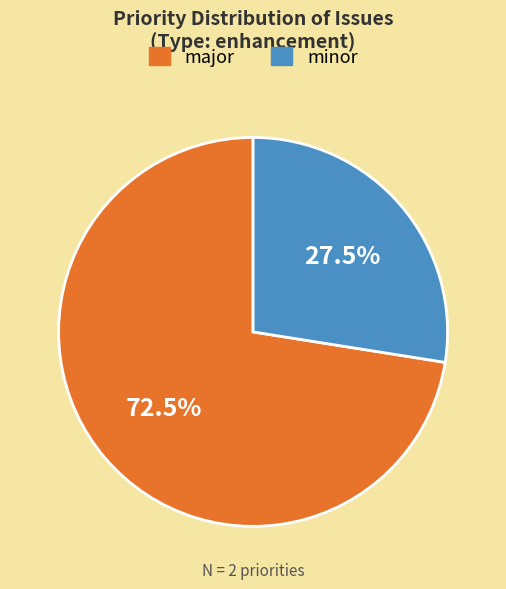

How many slices are in this pie chart?

2